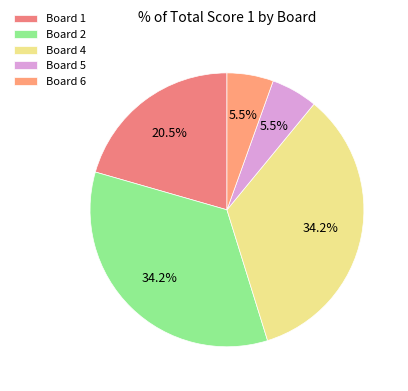

How many slices are in this pie chart?

5